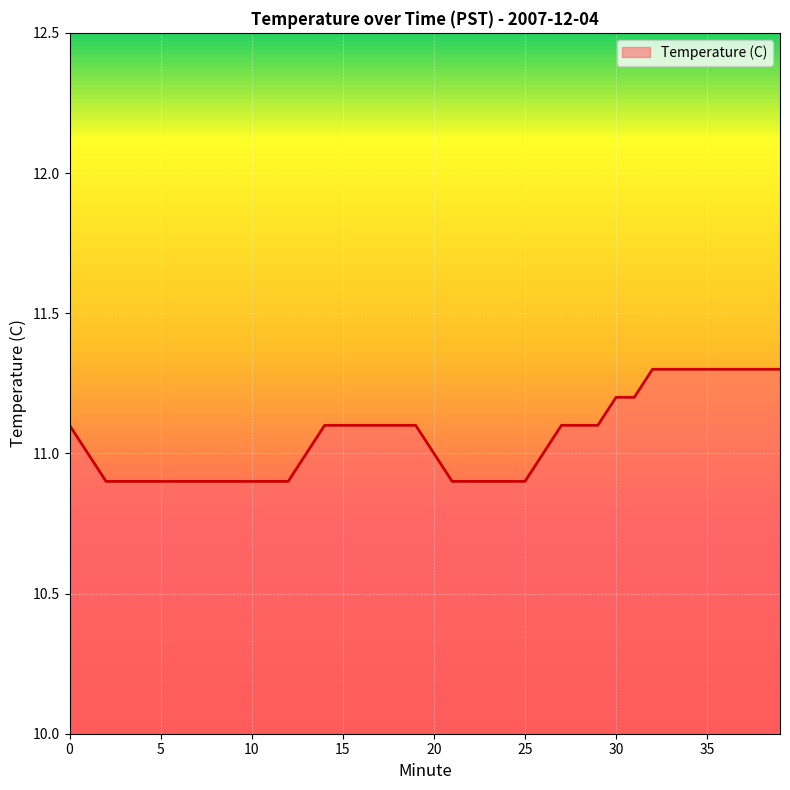

What is the smallest value displayed?

10.9